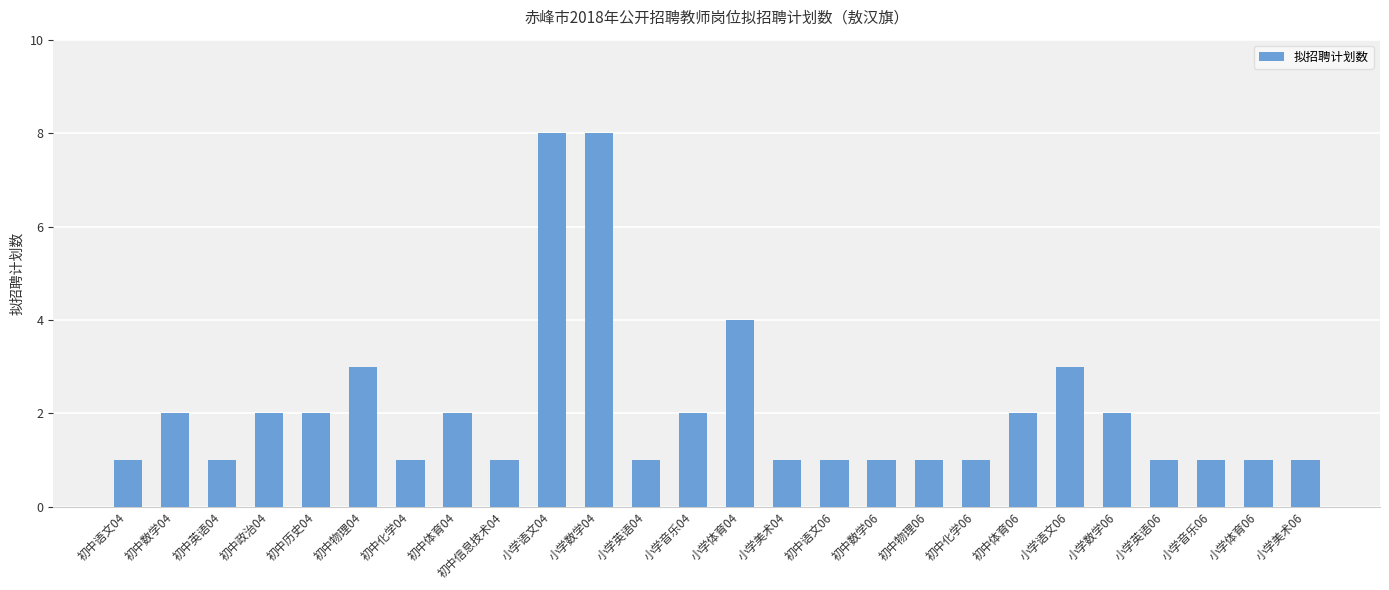

What is the maximum value shown in the chart?

8